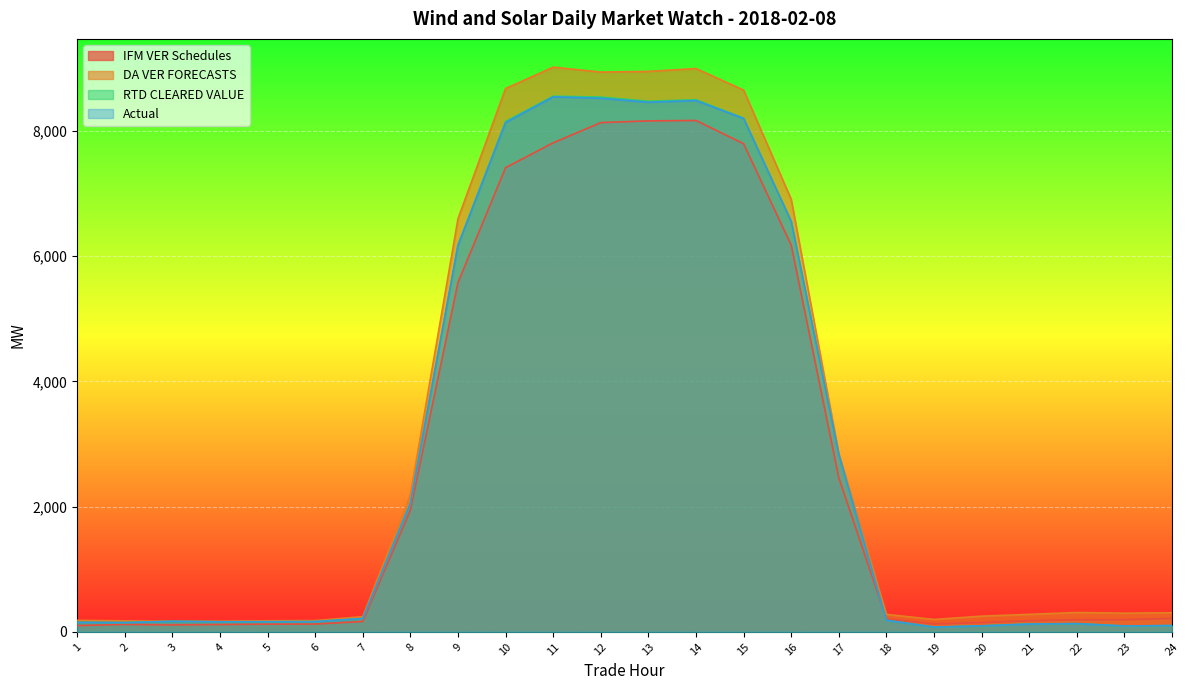

What is the greatest value displayed?

9020.2